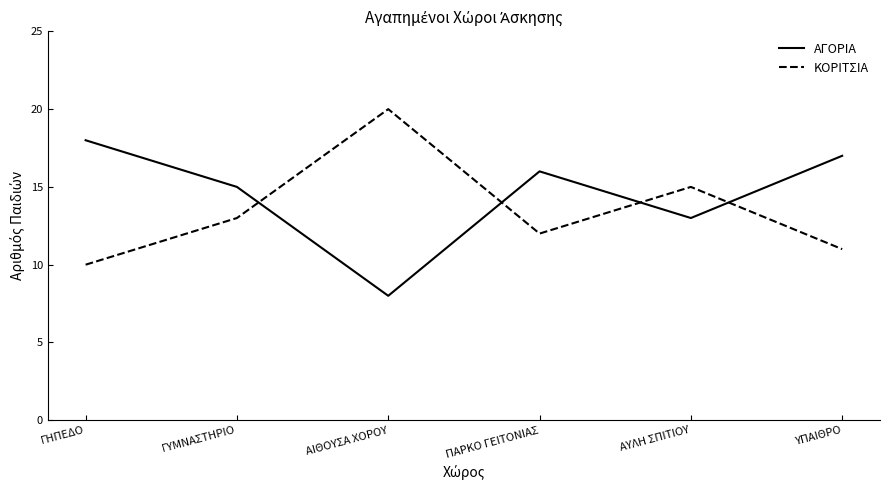

The ΑΓΟΡΙΑ series shows 15 at ΓΥΜΝΑΣΤΗΡΙΟ. True or false?

True